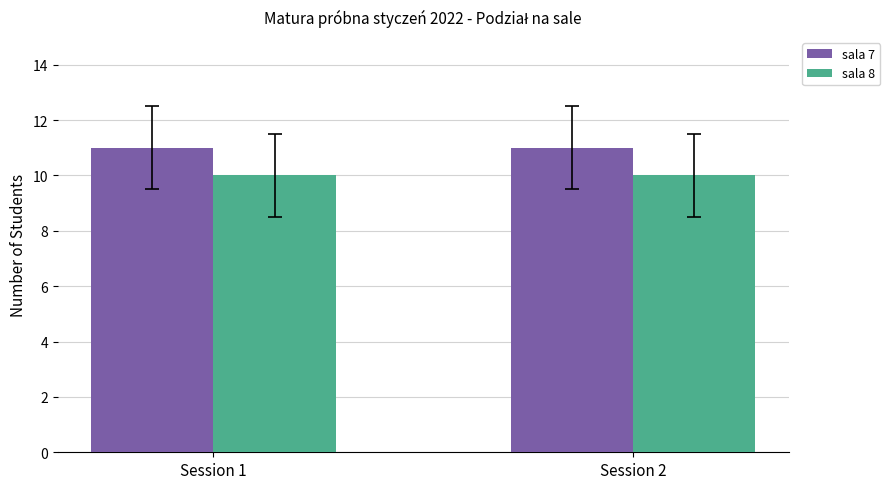

Reading left to right, list all the values displayed in this chart.

sala 7: 11	11
sala 8: 10	10